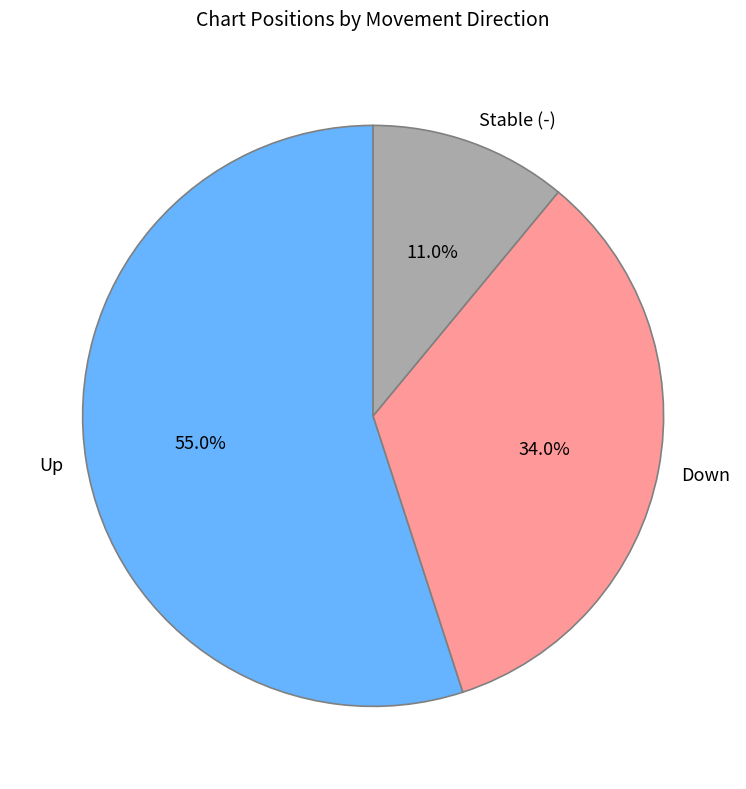

Does any single category account for the majority?

Yes